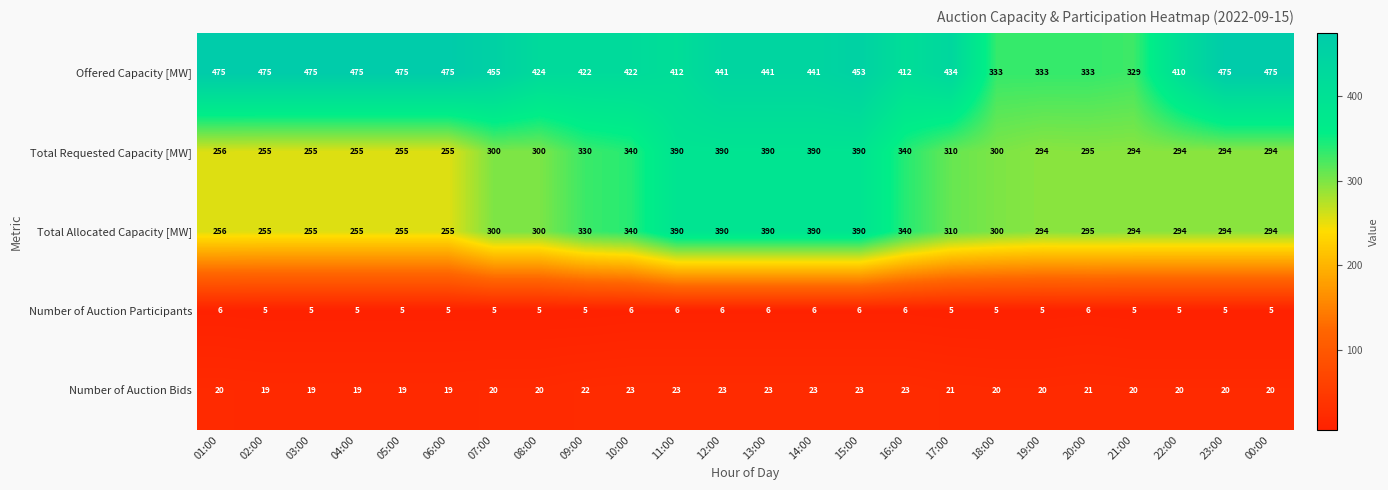

Which series has the widest spread of values?

Offered Capacity [MW]